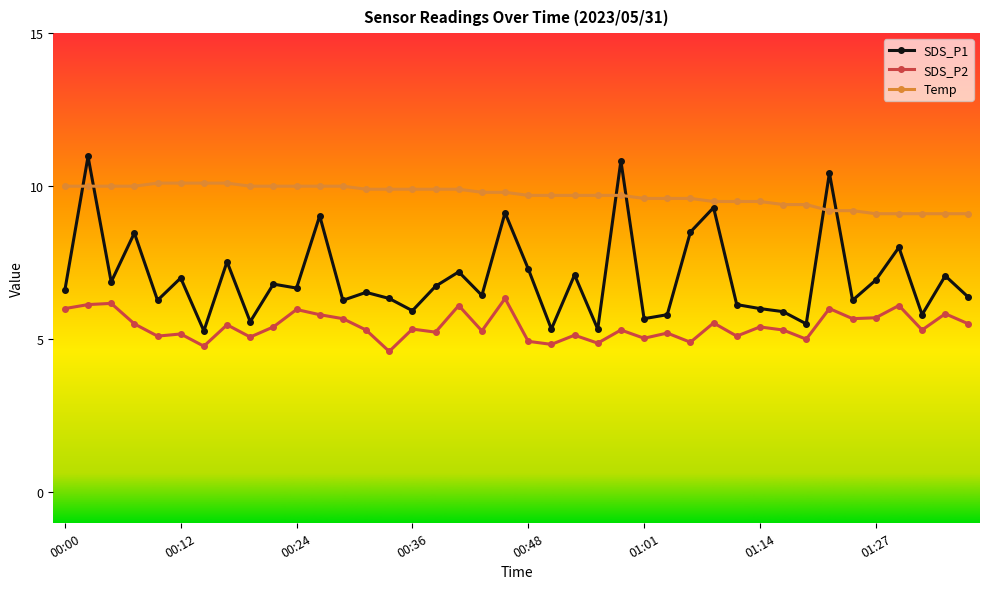

What is the difference between the second highest and minimum values in the SDS_P2 series?

1.6